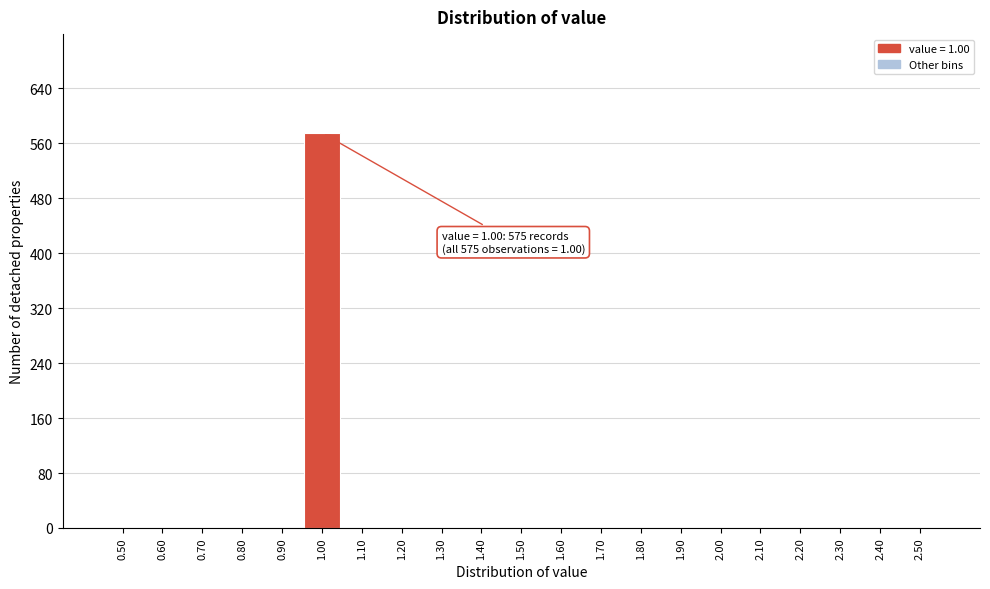

Which range on the x-axis has the tallest bar?

0.95 to 1.05